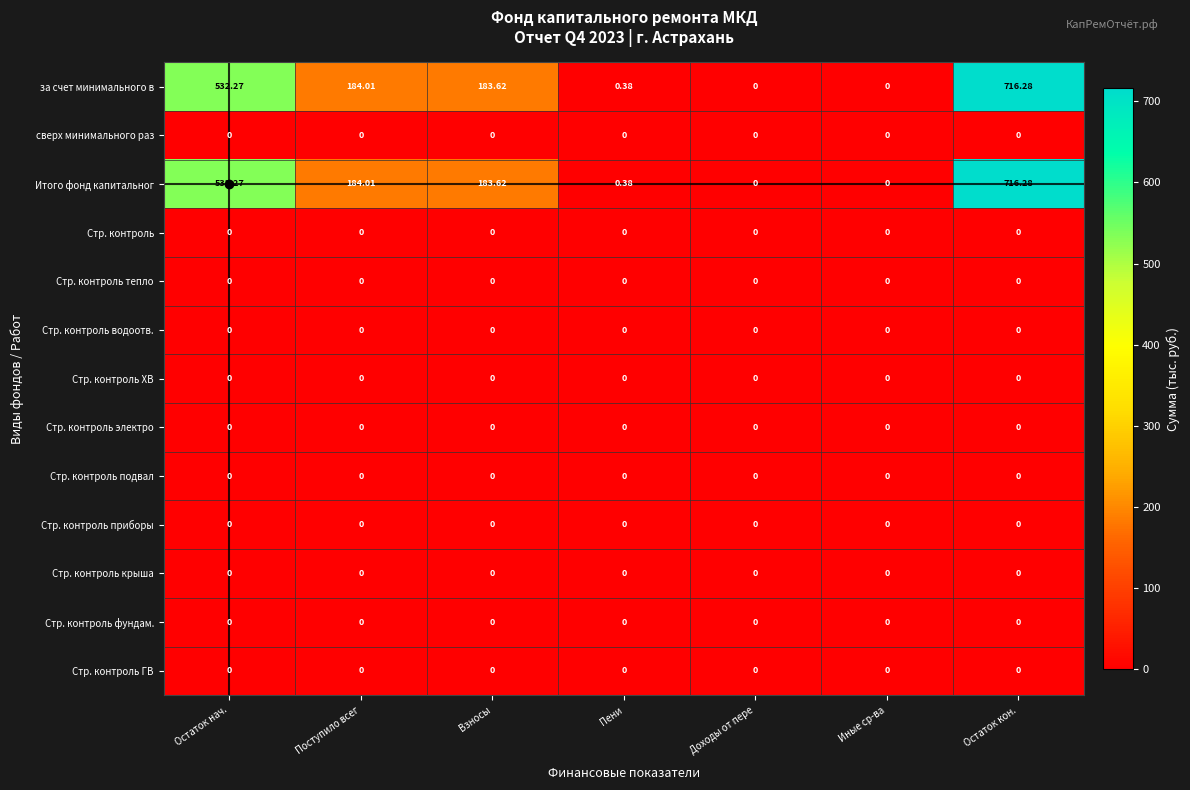

At which label does за счет минимального в first exceed 183?

Остаток нач.